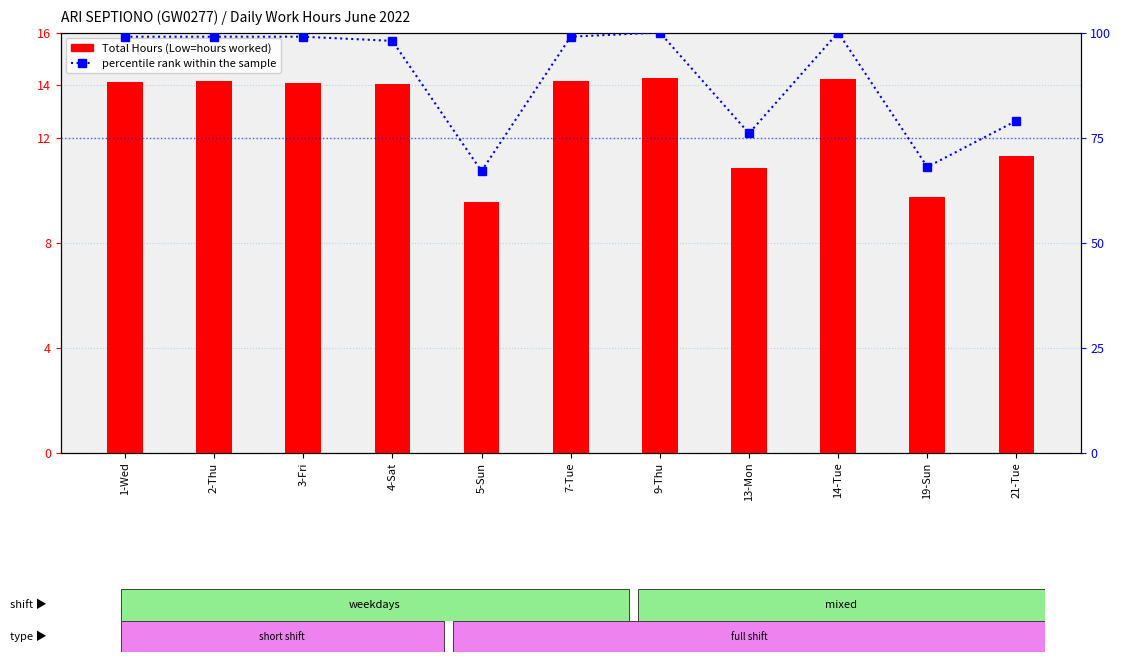

How many categories are shown in the chart?

11